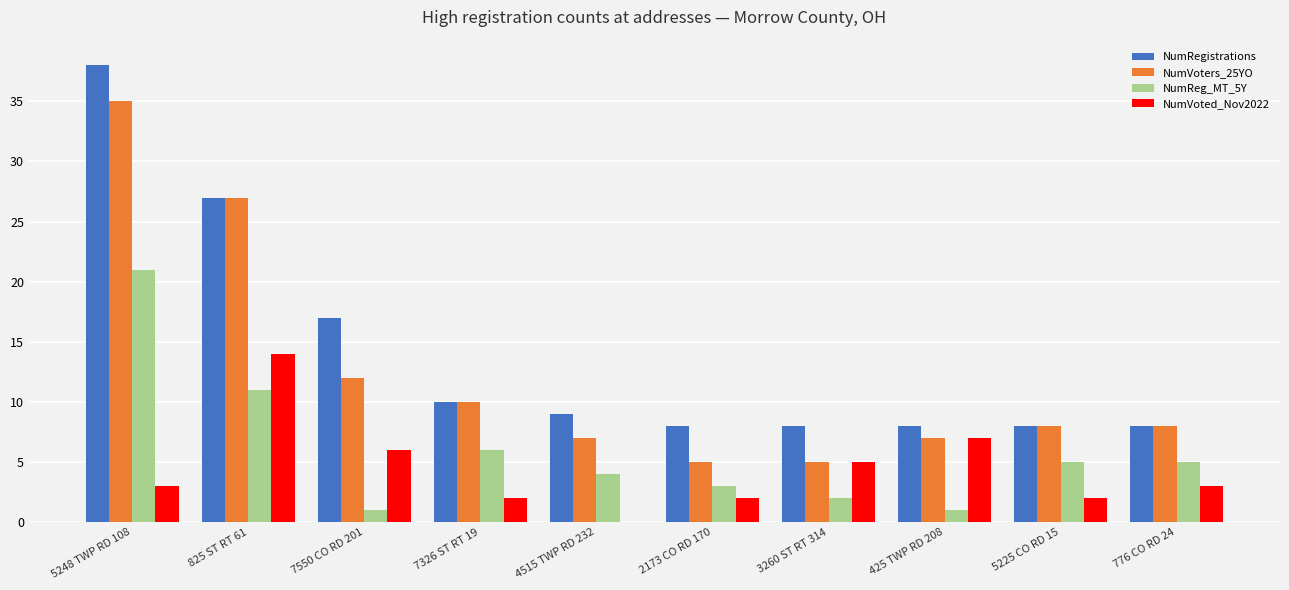

What is the total value across all series at 776 CO RD 24?

24